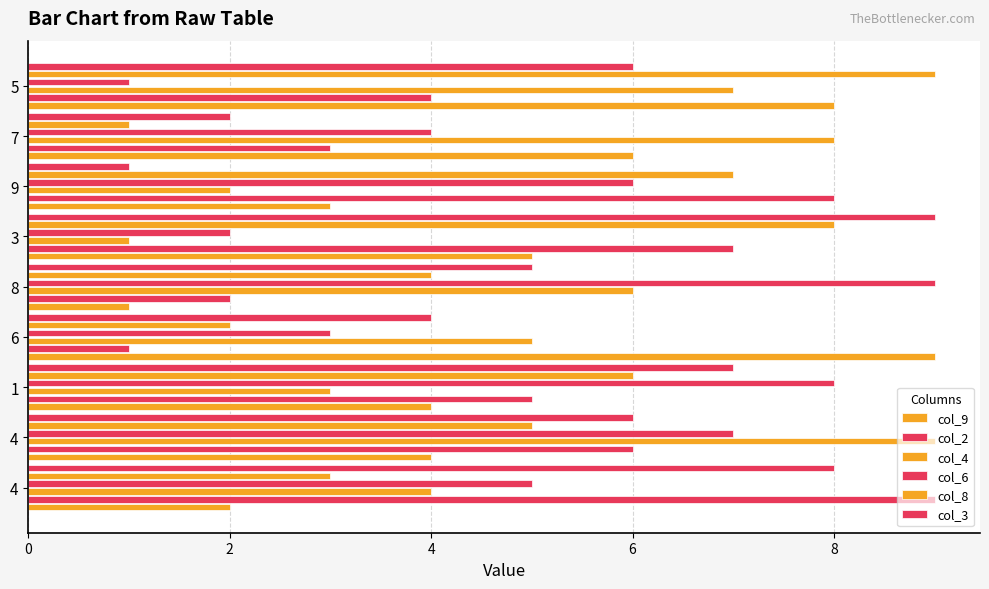

How many data points does each series have?

9